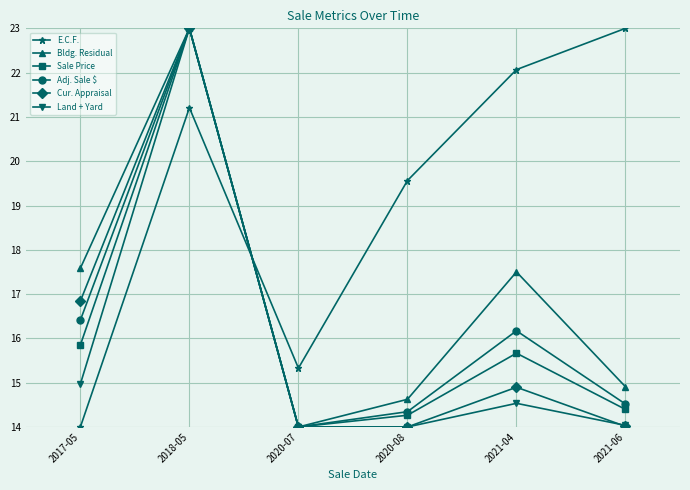

How many series are shown in this chart?

6